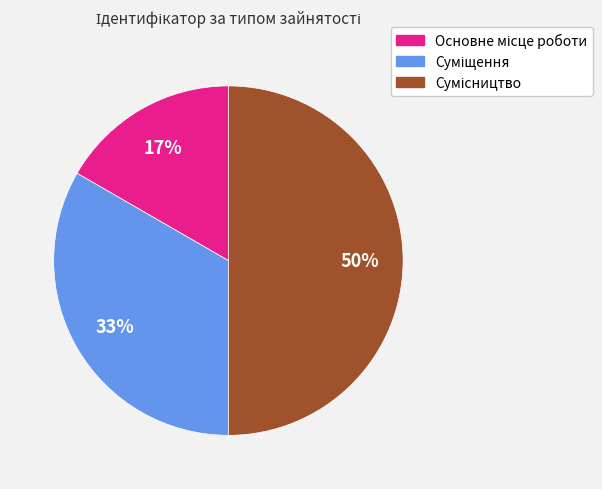

To the nearest percent, what is the difference between the largest and smallest slice percentages?

33%